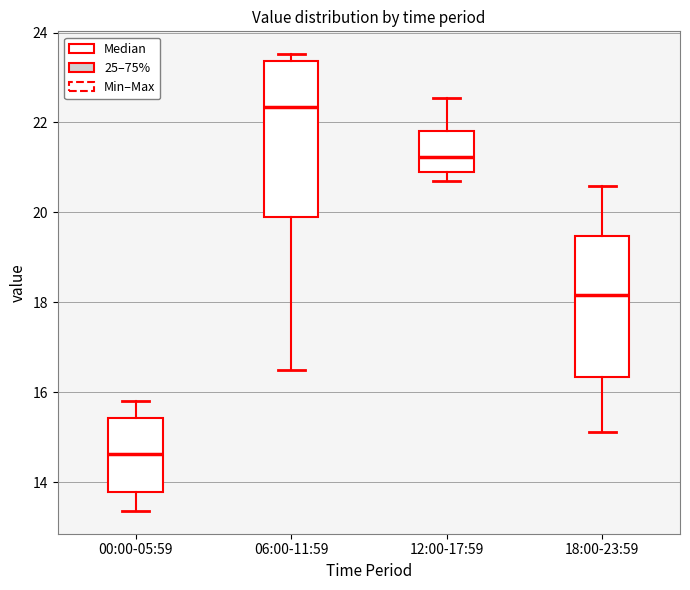

Reading left to right, transcribe this box plot: for each box, give where its median line is, the range the box spans, and where its two whiskers end, as read against the y-axis. The values are not printed on the chart, so give them approximately, as read against the axis.

00:00-05:59: median 14.6, box 13.8 to 15.4, whiskers 13.4 to 15.8
06:00-11:59: median 22.4, box 19.8 to 23.4, whiskers 16.4 to 23.6
12:00-17:59: median 21.2, box 20.8 to 21.8, whiskers 20.6 to 22.6
18:00-23:59: median 18.2, box 16.4 to 19.4, whiskers 15.2 to 20.6